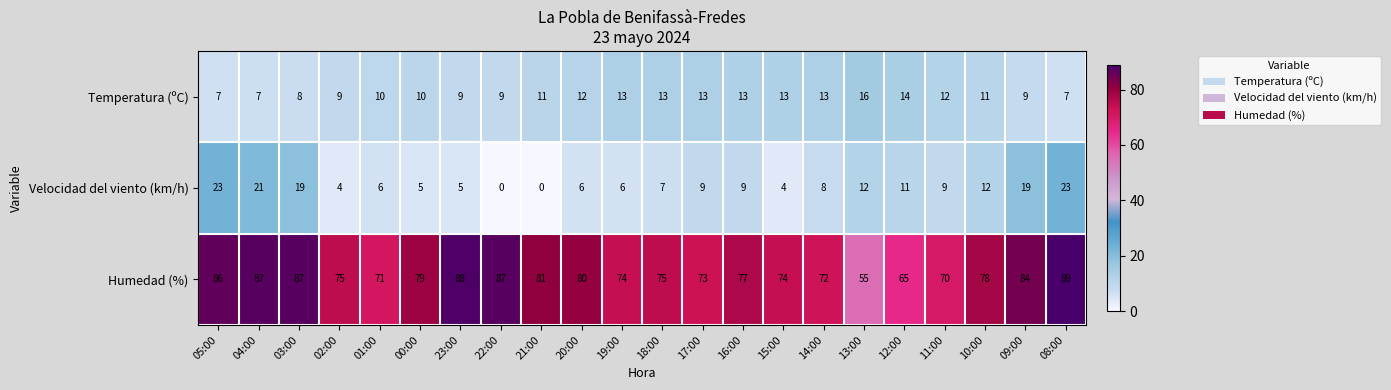

What is the maximum value shown in the chart?

89